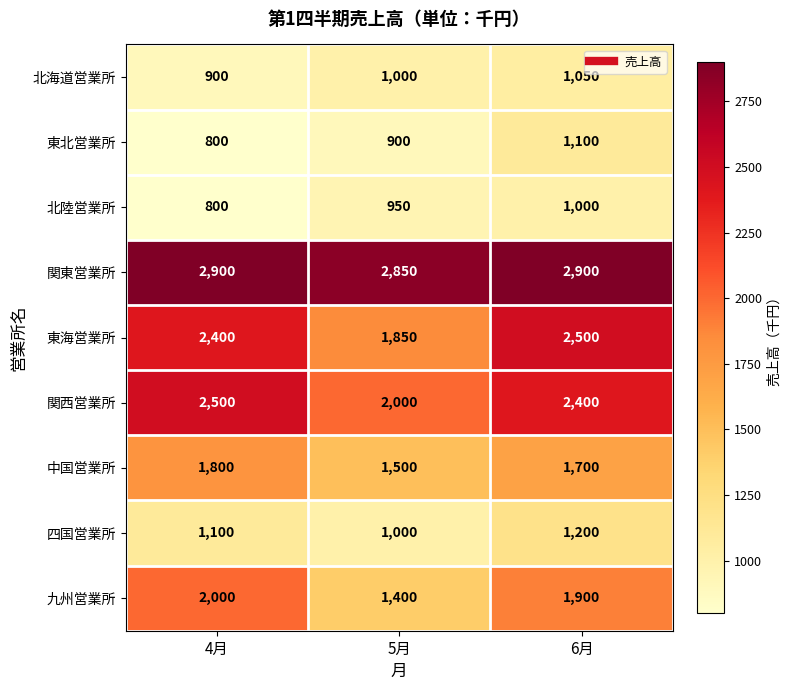

Where is 東海営業所 nearest to the value 2175?

4月